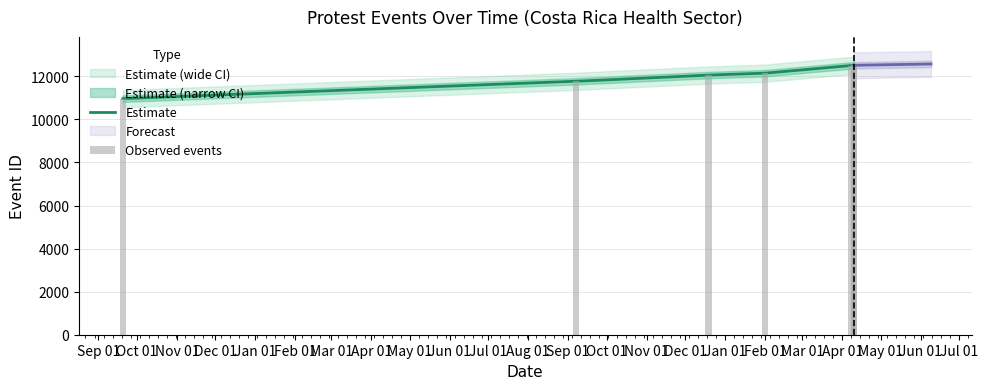

Rank the categories by value from lowest to highest.

2022-09-20, 2023-09-07, 2023-12-19, 2024-02-01, 2024-04-08, 2024-04-10, 2024-04-10